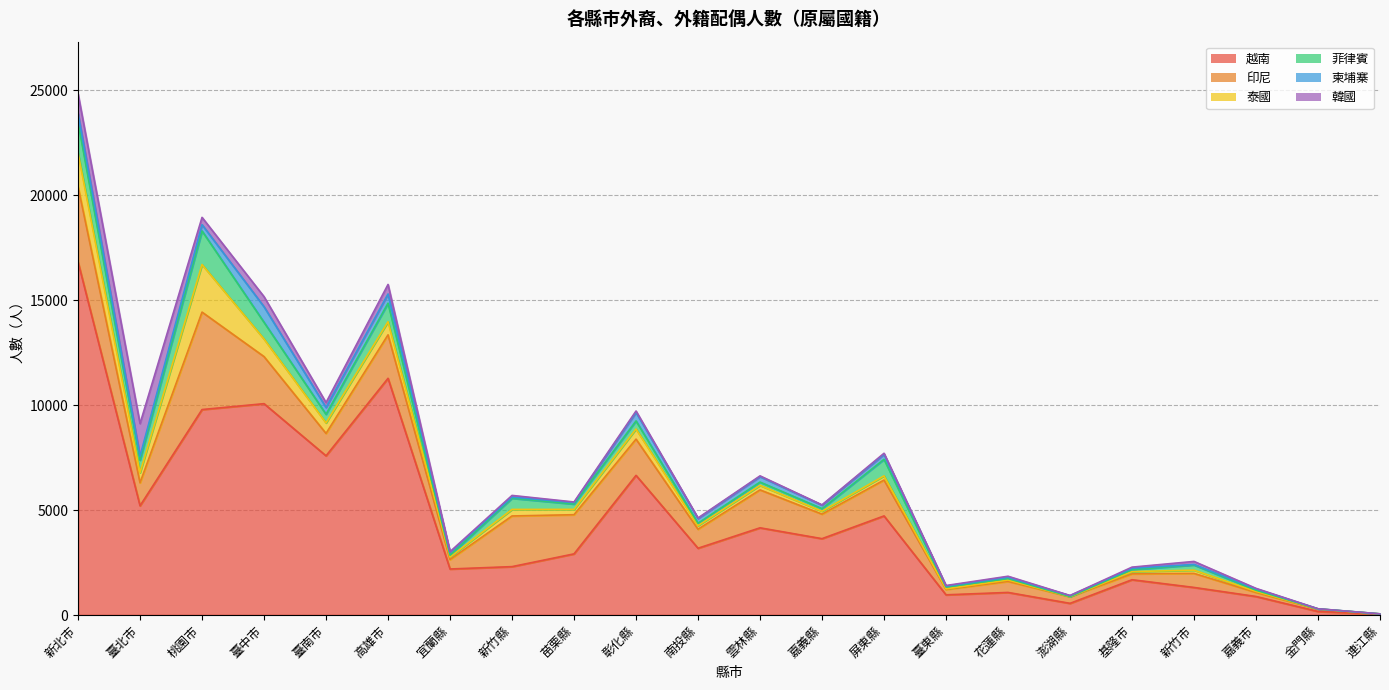

How many interior local valleys does the 印尼 series have?

7